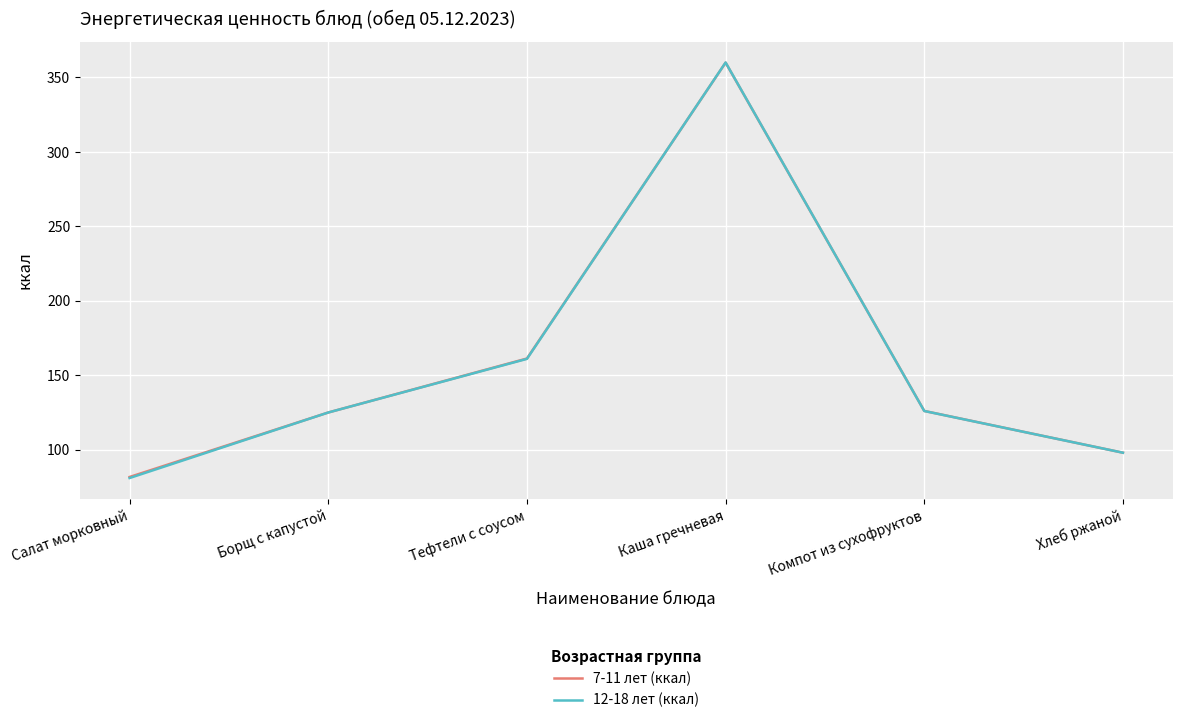

Which series has the largest range (max minus min)?

12-18 лет (ккал)